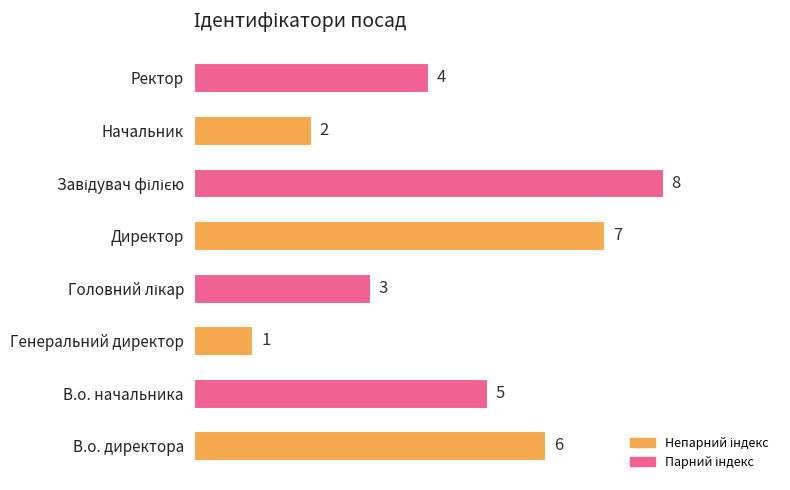

Which has a higher value, Начальник or В.о. начальника?

В.о. начальника